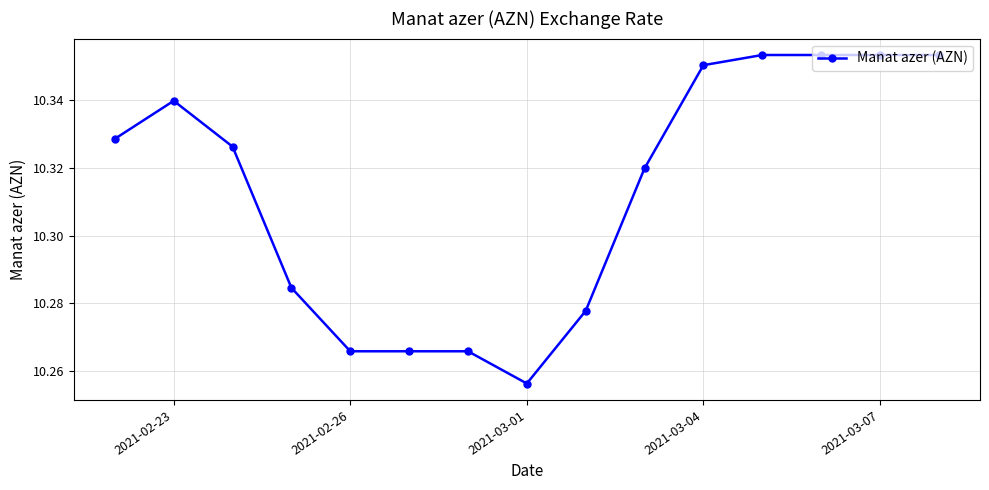

True or false: the data has more than 0 interior local peaks.

True